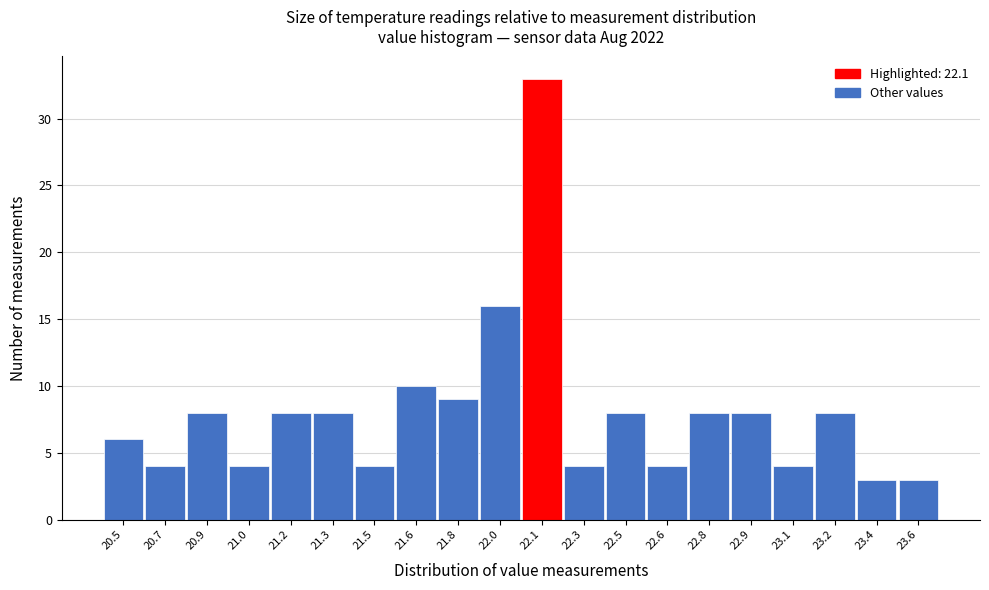

Reading right to left, what are all the values shown in this chart?

23.6=3	23.4=3	23.2=8	23.1=4	22.9=8	22.8=8	22.6=4	22.5=8	22.3=4	22.1=33	22.0=16	21.8=9	21.6=10	21.5=4	21.3=8	21.2=8	21.0=4	20.9=8	20.7=4	20.5=6